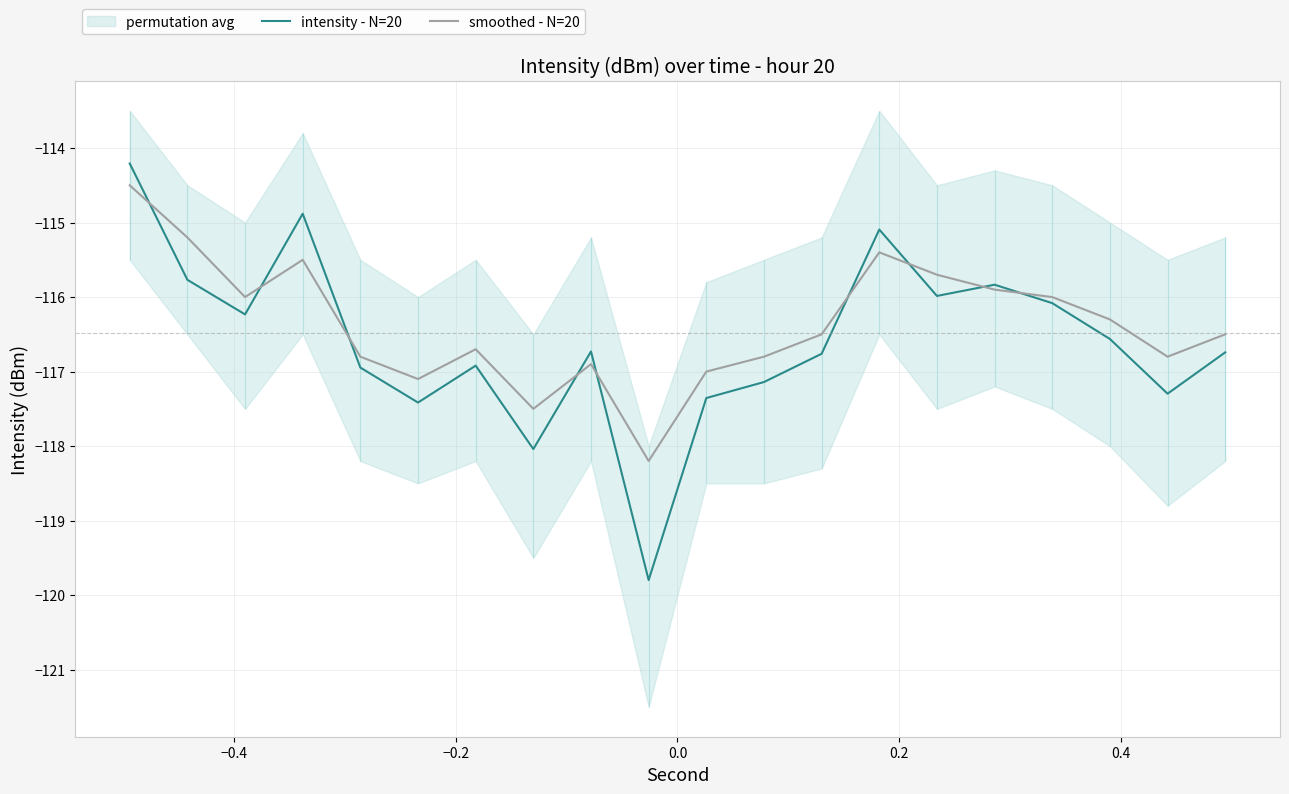

What is the lowest value of the intensity - N=20 series?

-119.8